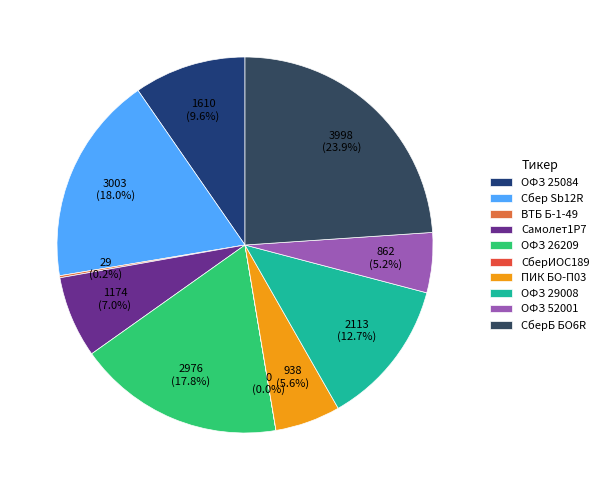

What is the change in value from Сбер Sb12R to СберИОС189?

-3003.1